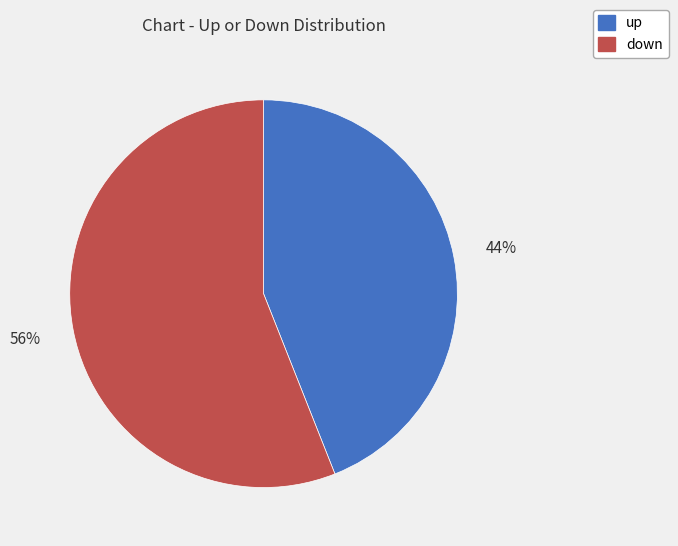

To the nearest percent, what portion does up represent?

44%